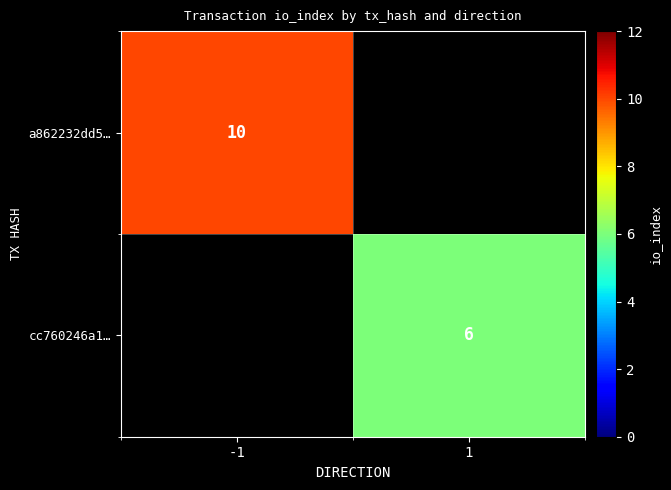

Is it true that a862232dd5… equals 10 at -1?

True